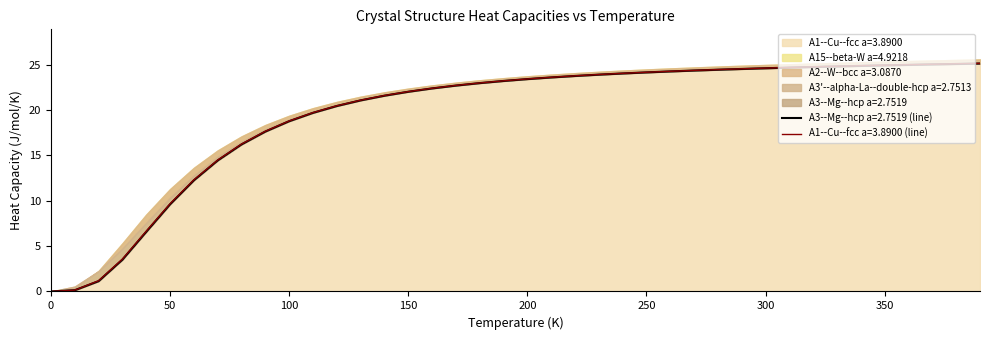

True or false: A1--Cu--fcc a=3.8900 and A3'--alpha-La--double-hcp a=2.7513 cross at least once.

False